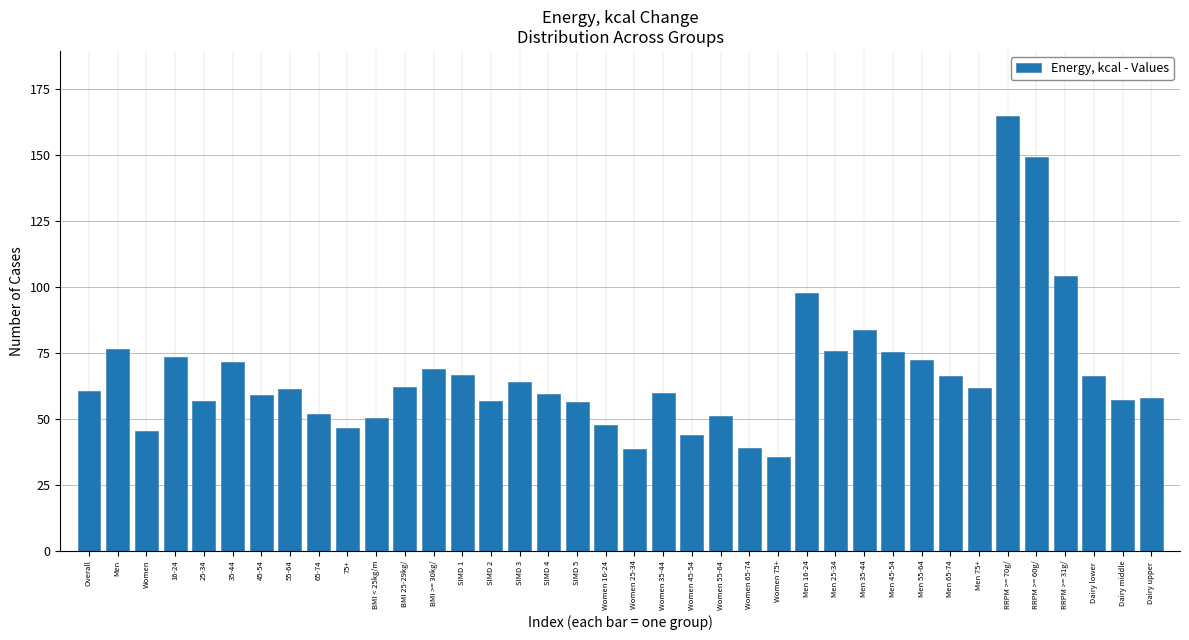

What is the difference between the second highest and minimum values?

113.5